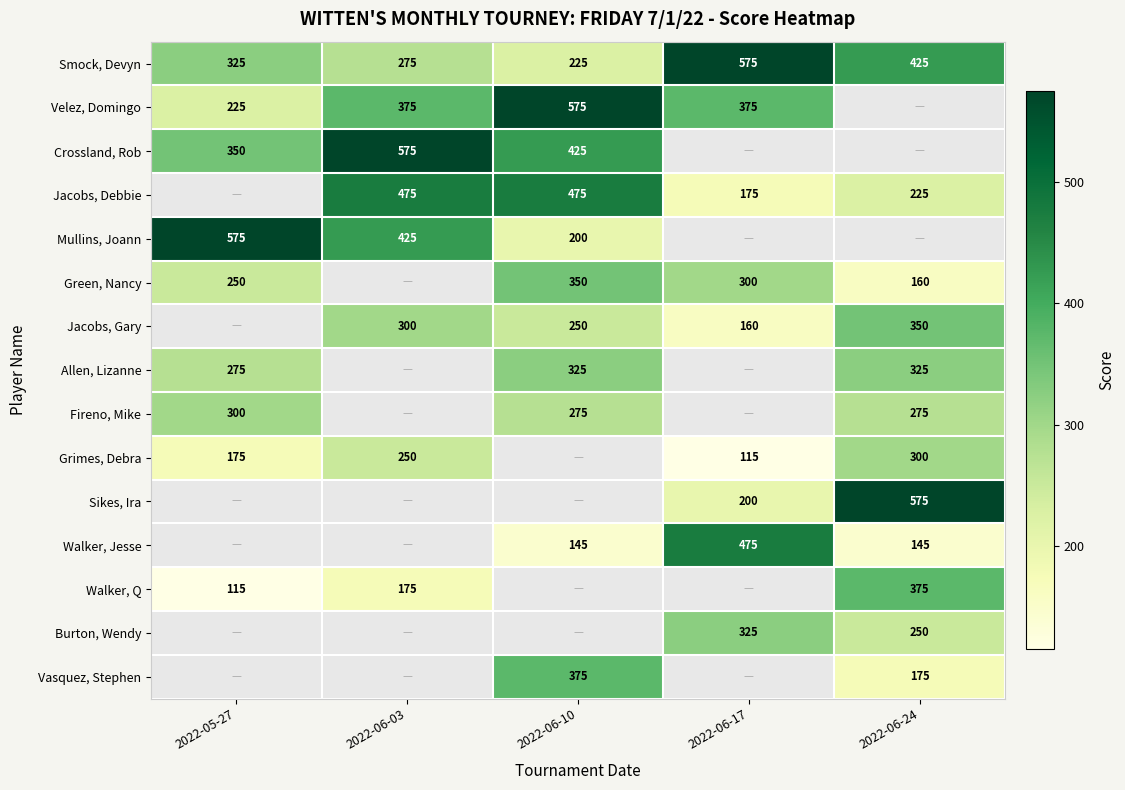

Is the value of Walker, Q at 2022-05-27 greater than the value of Jacobs, Gary at 2022-06-24?

No